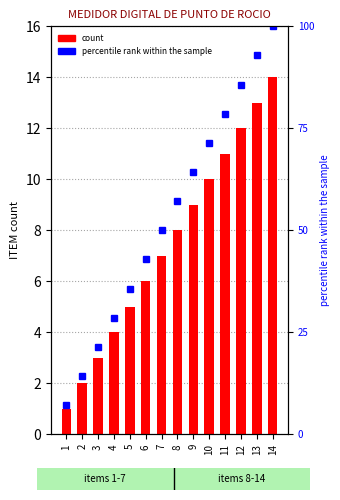

Which has a higher value, 14 or 2?

14